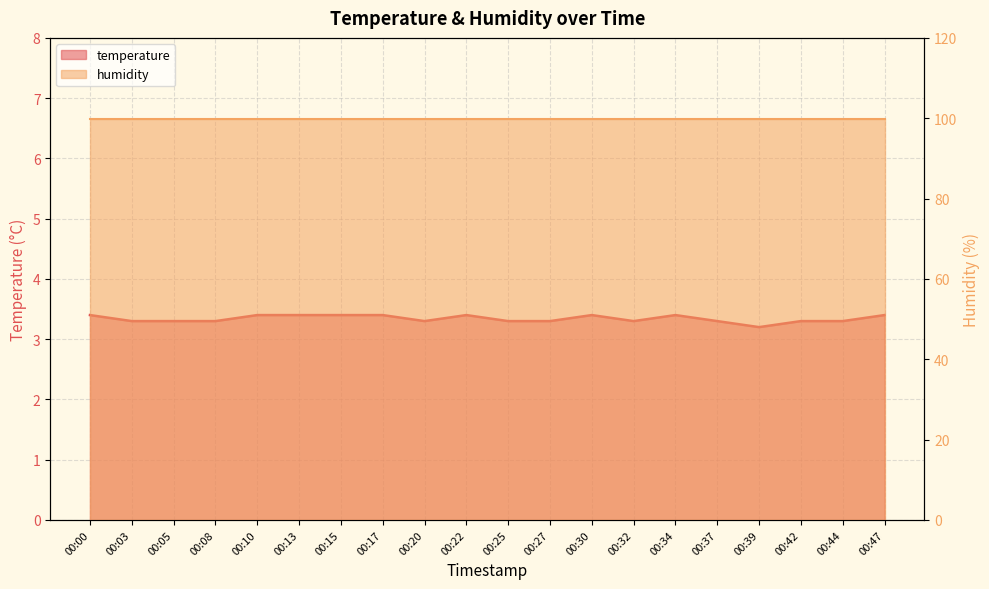

What is the maximum value shown in the chart?

3.4